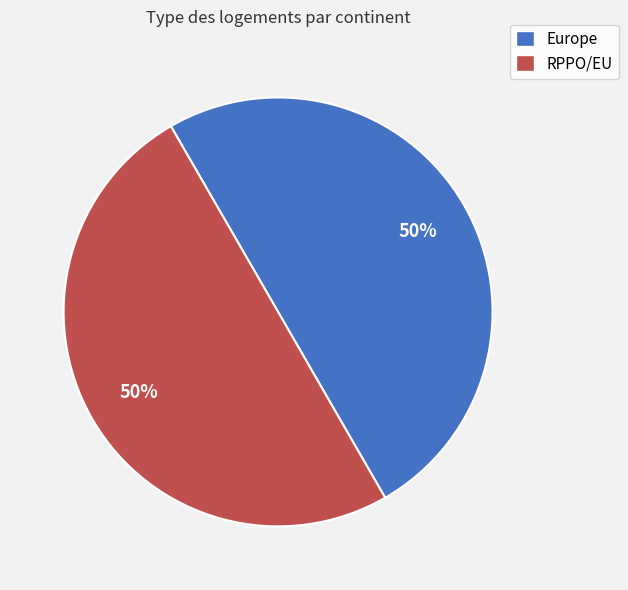

To the nearest percent, what is the combined percentage of RPPO/EU and Europe?

100%